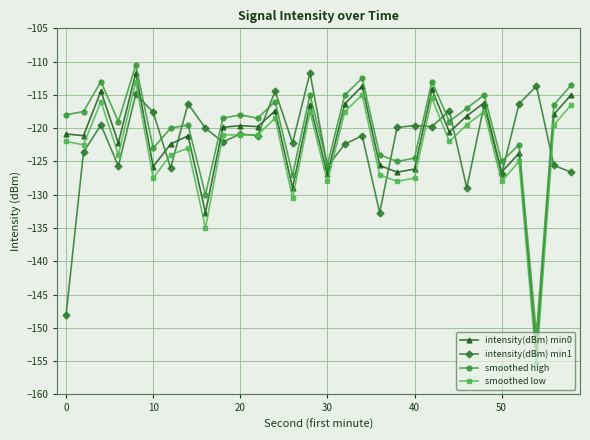

True or false: smoothed low has more than 2 points higher than both neighbors.

True